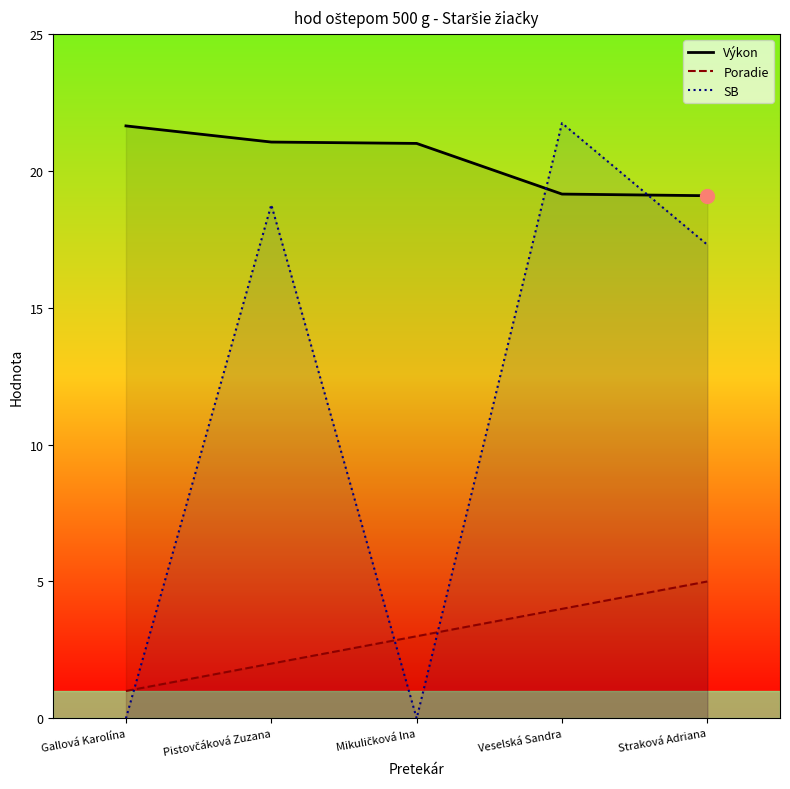

Is this an area chart (filled region under the line)?

No